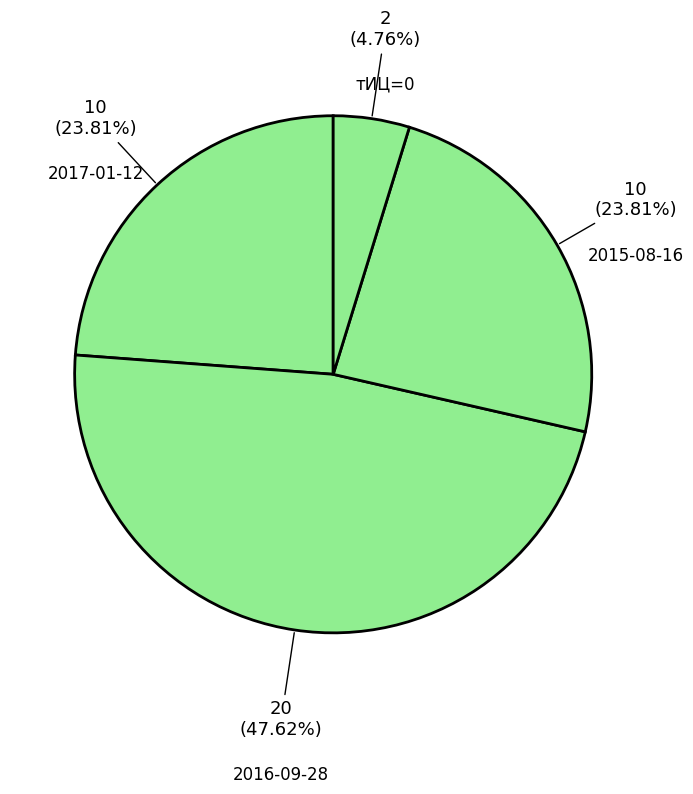

Which category has the smallest portion of the pie?

тИЦ=0